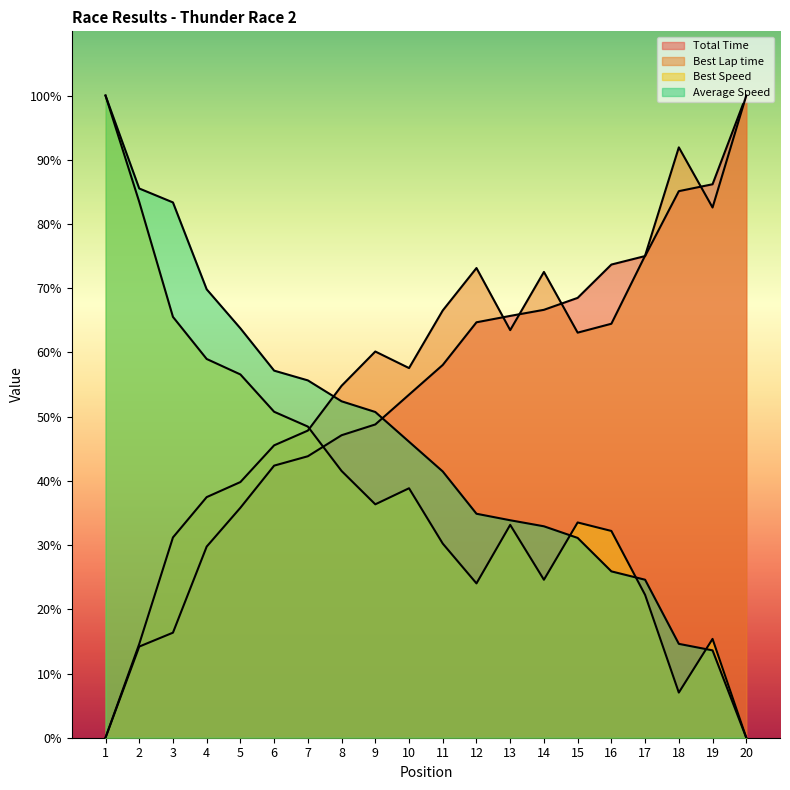

List the series in order of their peak value, lowest first.

Average Speed, Best Speed, Best Lap time, Total Time